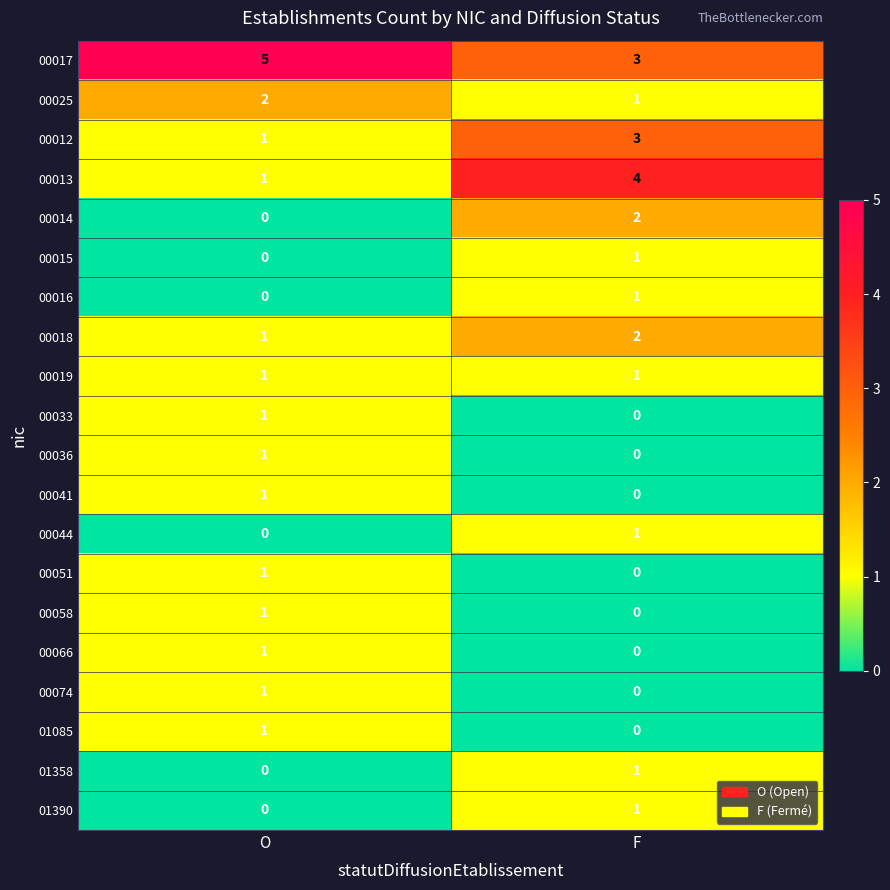

Count the number of categories in the chart.

2